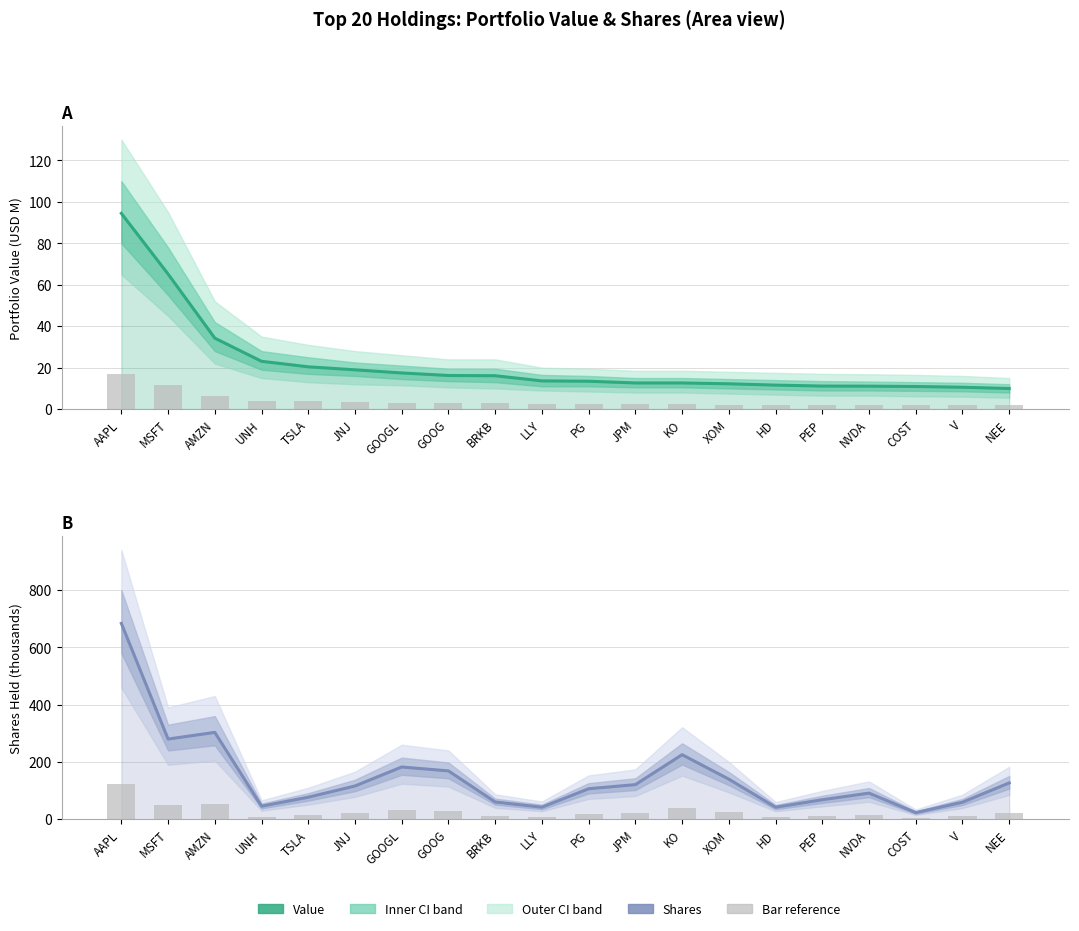

What is the difference between the highest and lowest values at COST?

18.9